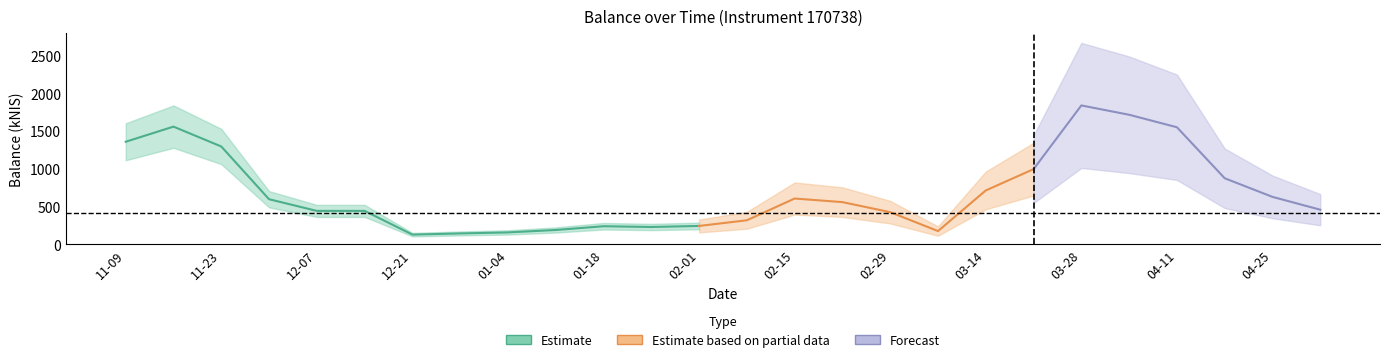

Does the chart display data point markers on the line(s)?

No